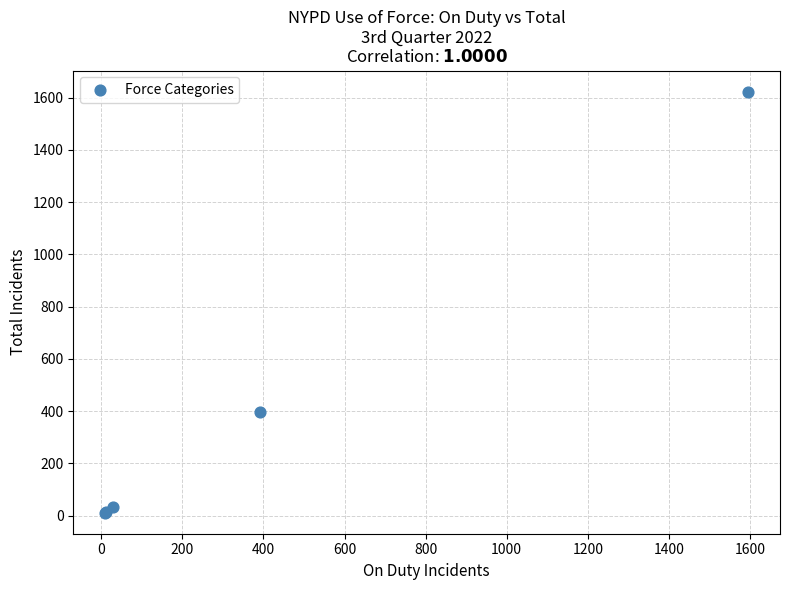

What Y value in the scatter plot is closest to 817?

395